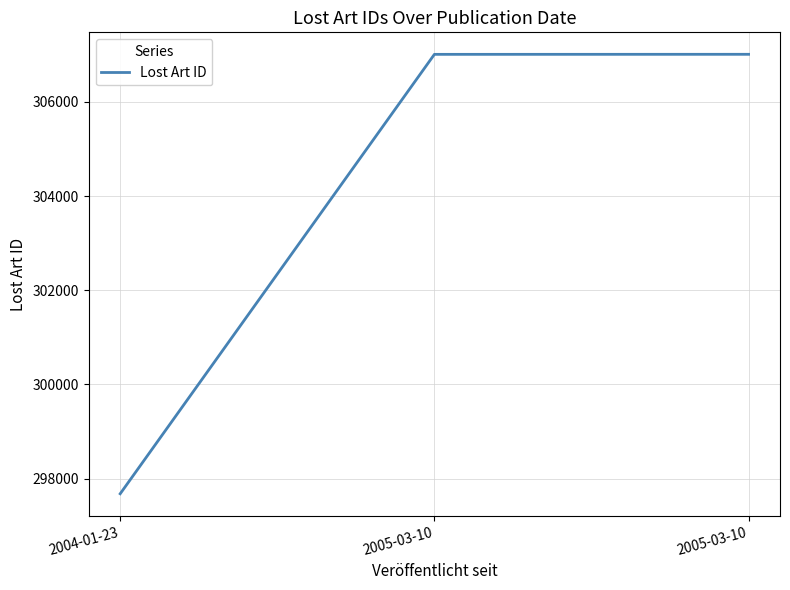

What is the value of the 1st point from the left?

297676